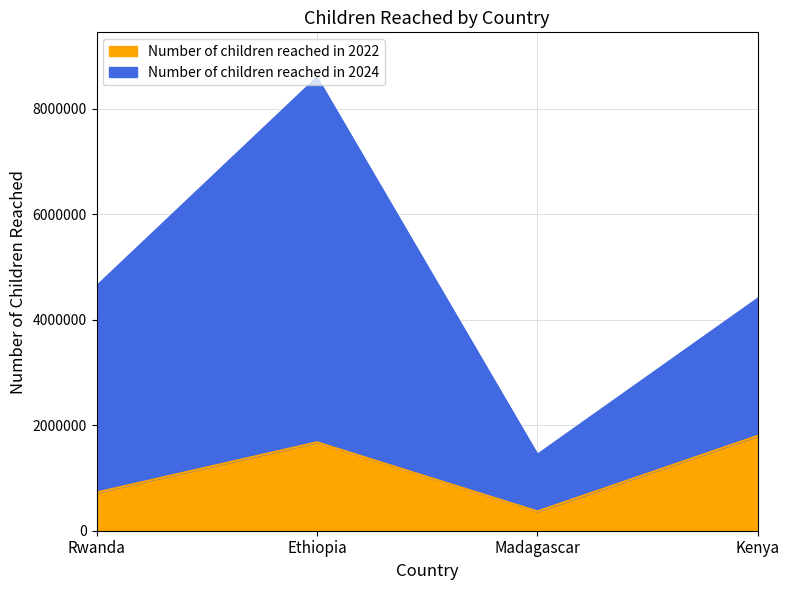

Rank the categories by value from lowest to highest.

Madagascar, Rwanda, Ethiopia, Kenya